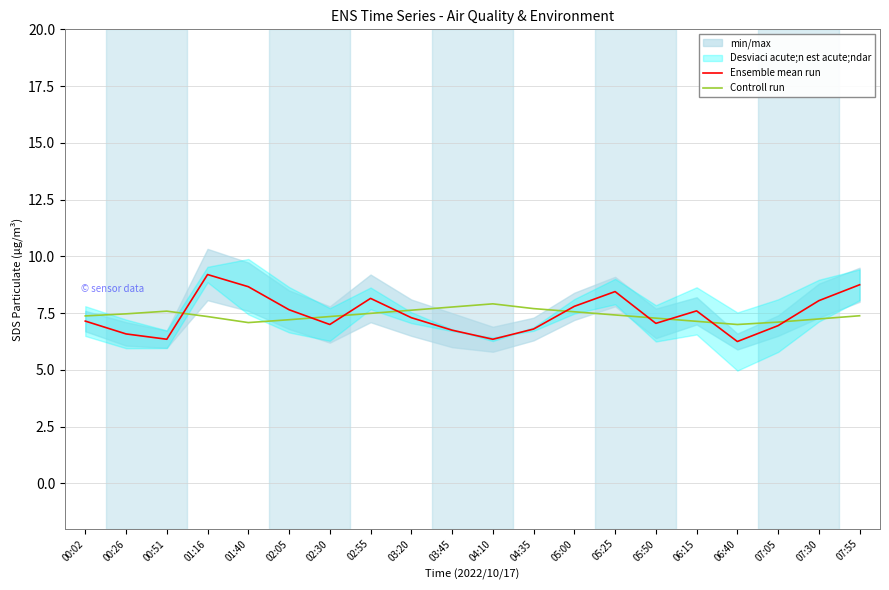

Reading left to right, transcribe all the data shown in this chart.

Ensemble mean run: 7.2	6.6	6.3	9.2	8.7	7.7	7.0	8.1	7.3	6.8	6.3	6.8	7.8	8.4	7.1	7.6	6.2	7.0	8.1	8.8
Controll run: 7.4	7.5	7.6	7.3	7.1	7.2	7.3	7.5	7.6	7.8	7.9	7.7	7.6	7.4	7.3	7.1	7.0	7.1	7.2	7.4